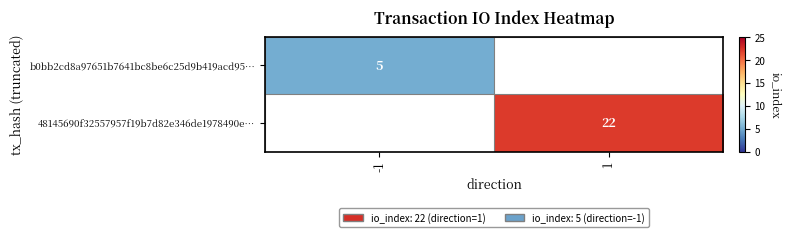

The value of 48145690f32557957f19b7d82e346de1978490e… at 1 is 22. True or false?

True